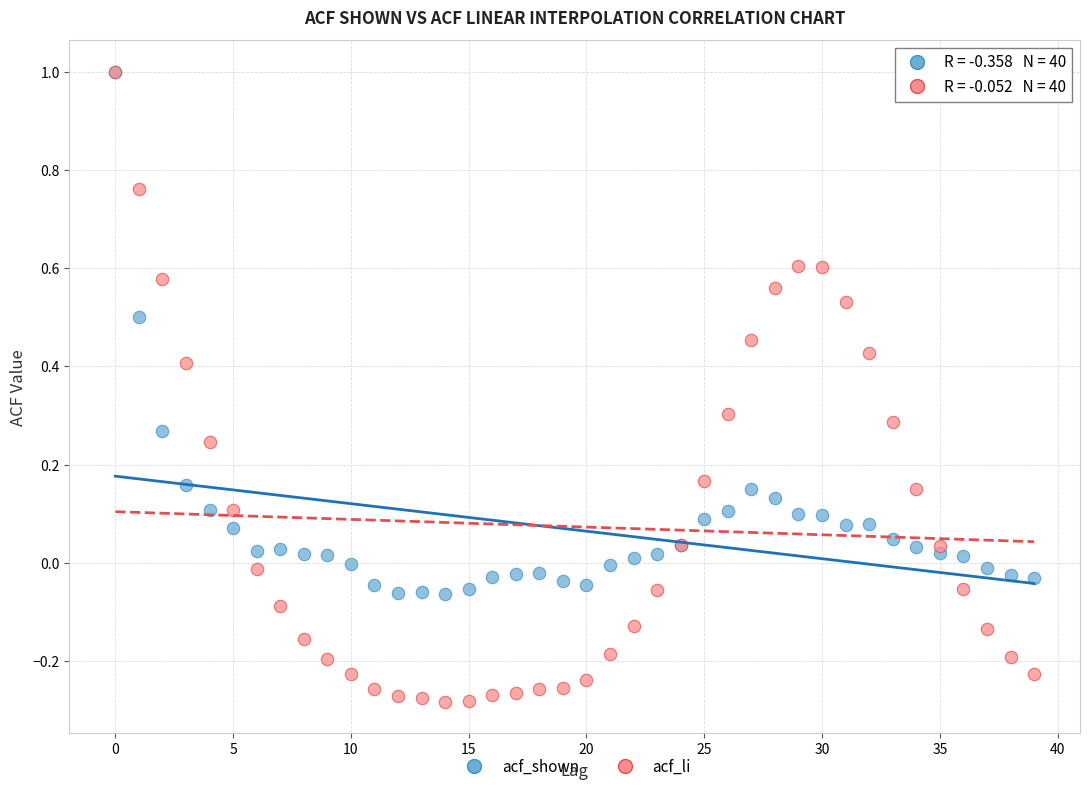

Which series contains the lowest Y value?

acf_li